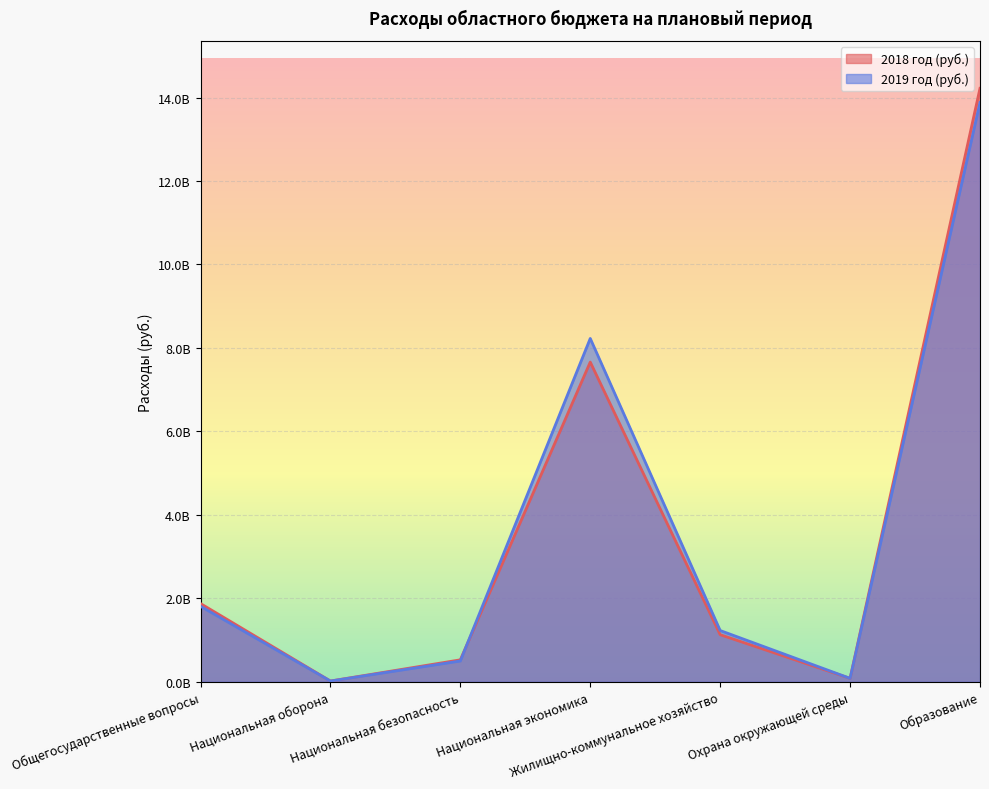

Which has a higher value, Жилищно-коммунальное хозяйство or Национальная оборона?

Жилищно-коммунальное хозяйство